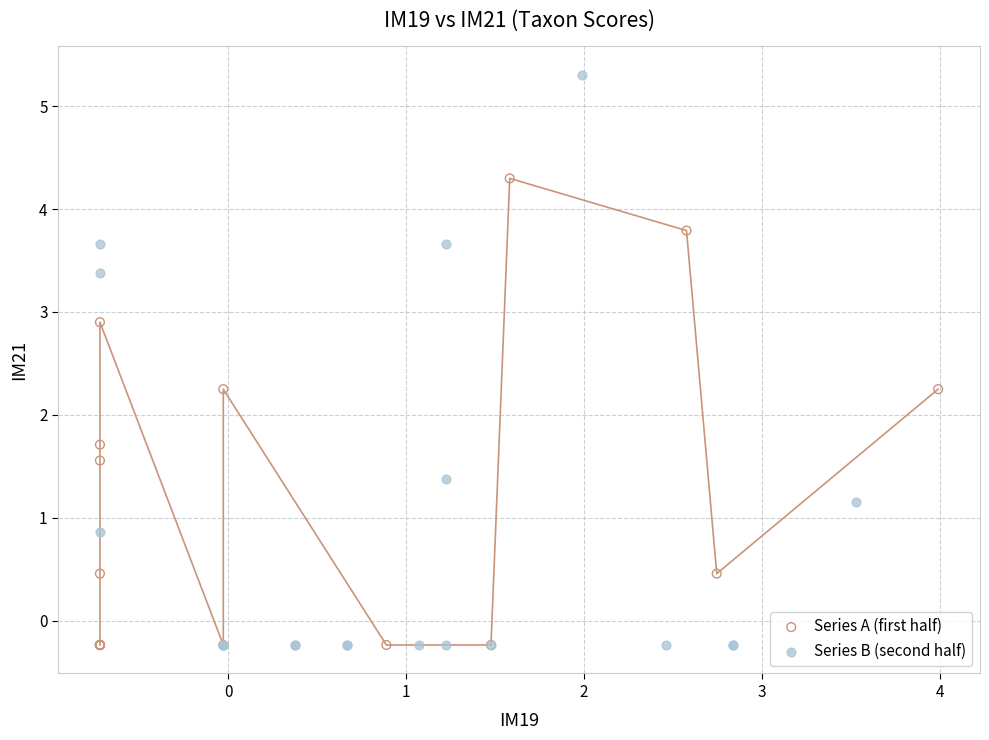

Which series has the largest Y range (max minus min)?

Series B (second half)